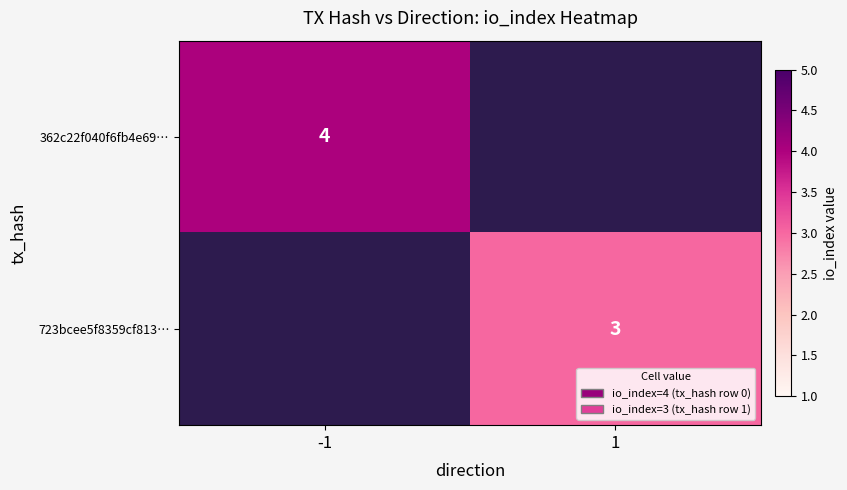

True or false: 723bcee5f8359cf813… has a value of 3 at 1.

True